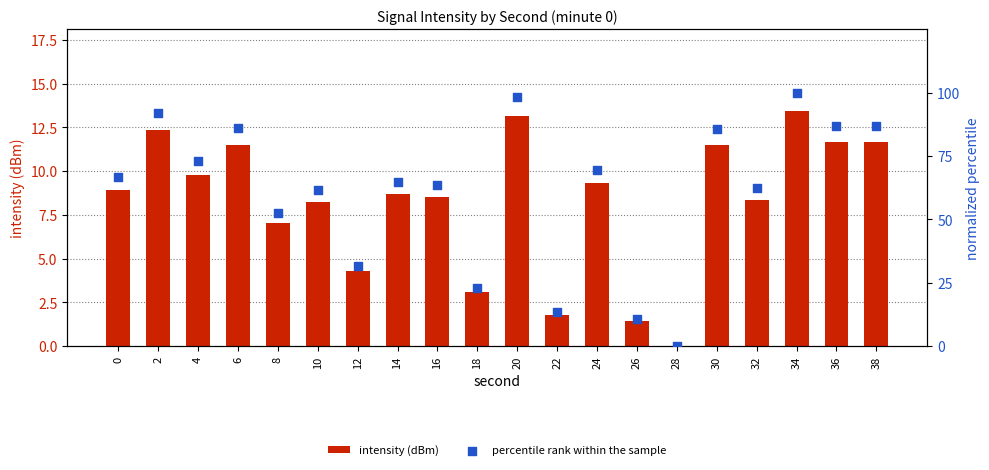

Which series has the widest spread of Y values?

percentile rank within the sample